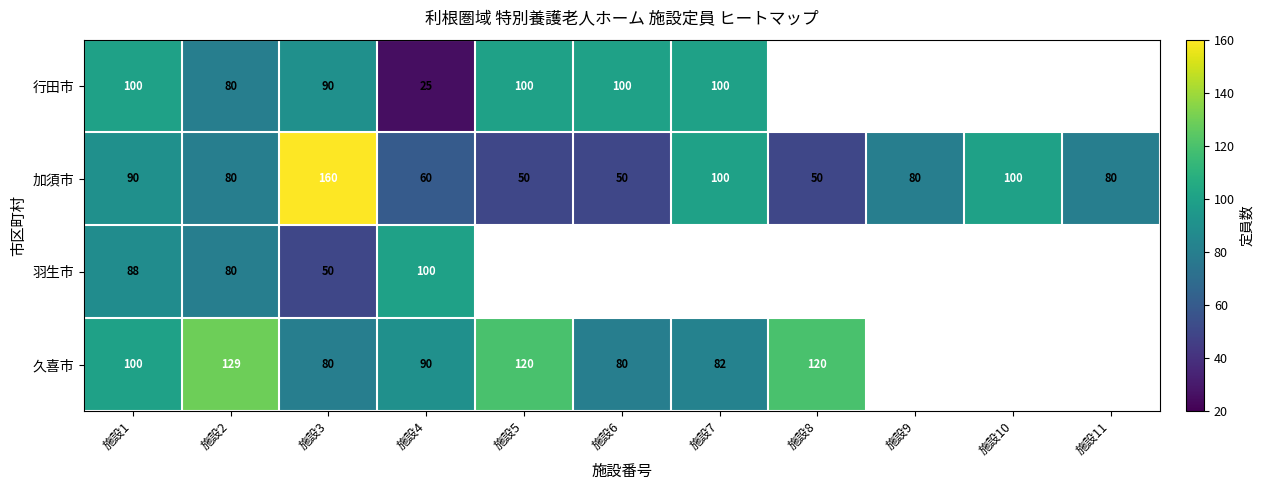

Where does the 加須市 series first go above 80?

施設1